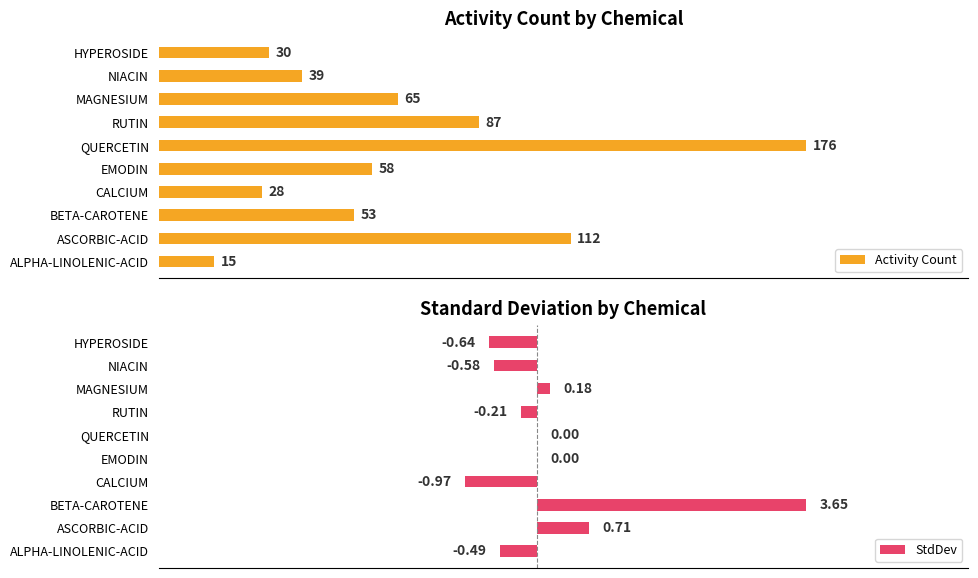

What is the lowest value of the Activity Count series?

15.0